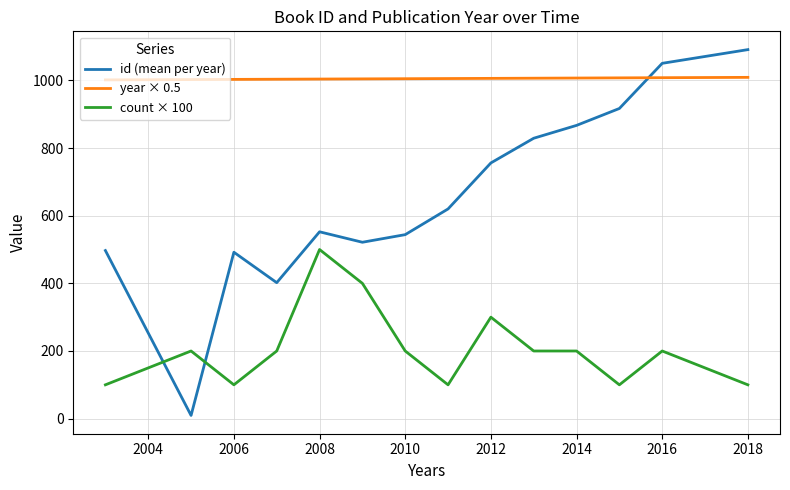

At how many categories does at least one series exceed 445?

14